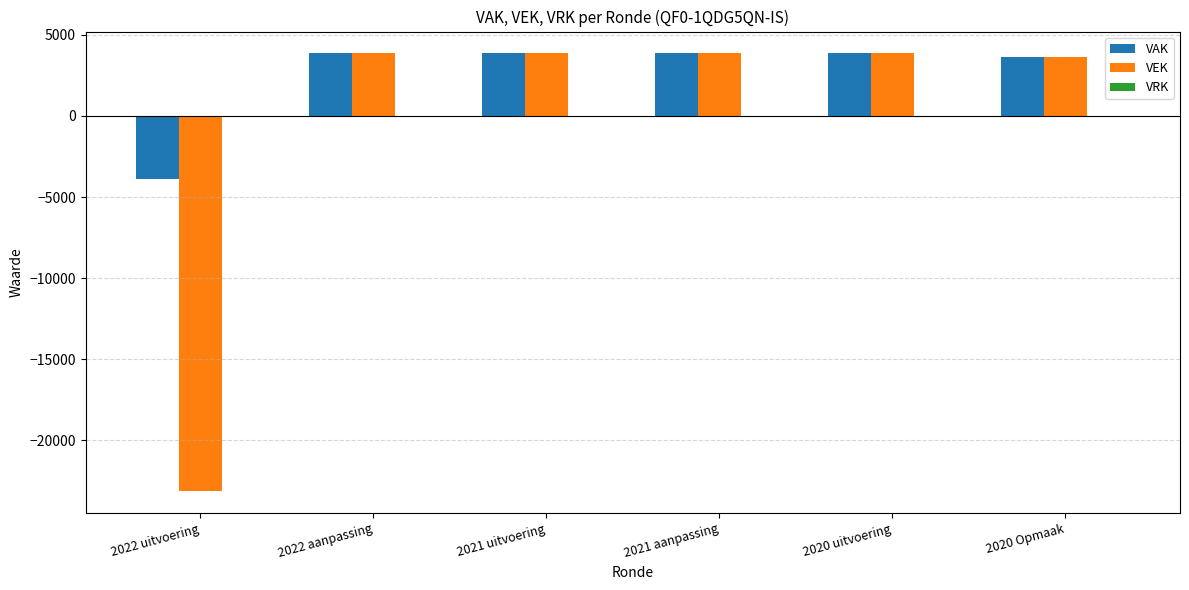

Which series has the widest spread of values?

VEK